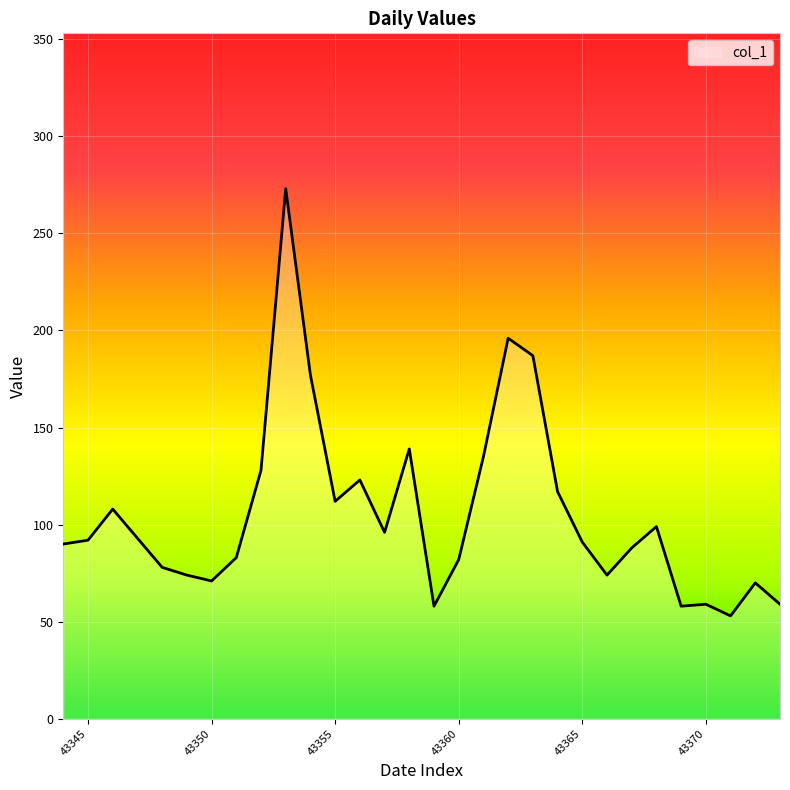

What is the difference between the maximum and minimum values?

220